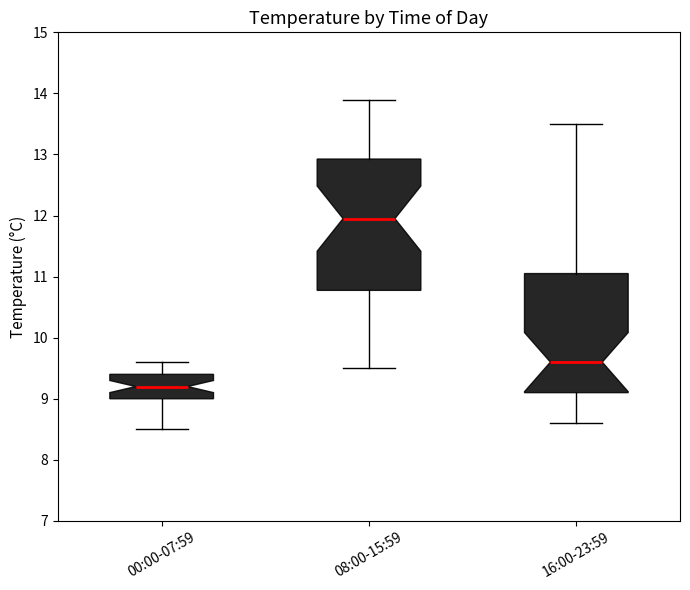

Reading left to right, transcribe this box plot: for each box, give where its median line is, the range the box spans, and where its two whiskers end, as read against the y-axis. The values are not printed on the chart, so give them approximately, as read against the axis.

00:00-07:59: median 9.2, box 9.0 to 9.4, whiskers 8.5 to 9.6
08:00-15:59: median 12.0, box 10.8 to 12.9, whiskers 9.5 to 13.9
16:00-23:59: median 9.6, box 9.1 to 11.1, whiskers 8.6 to 13.5